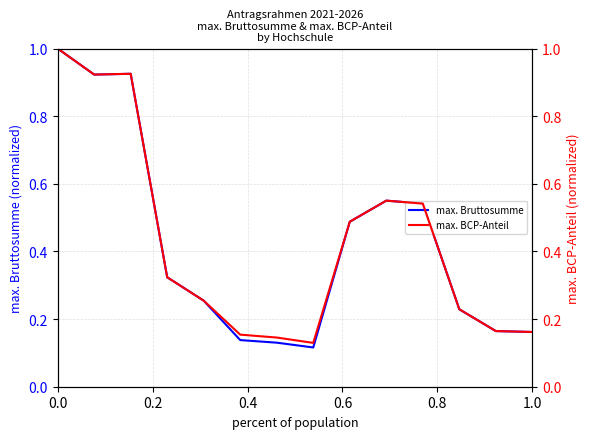

How many distinct data groups are displayed?

2